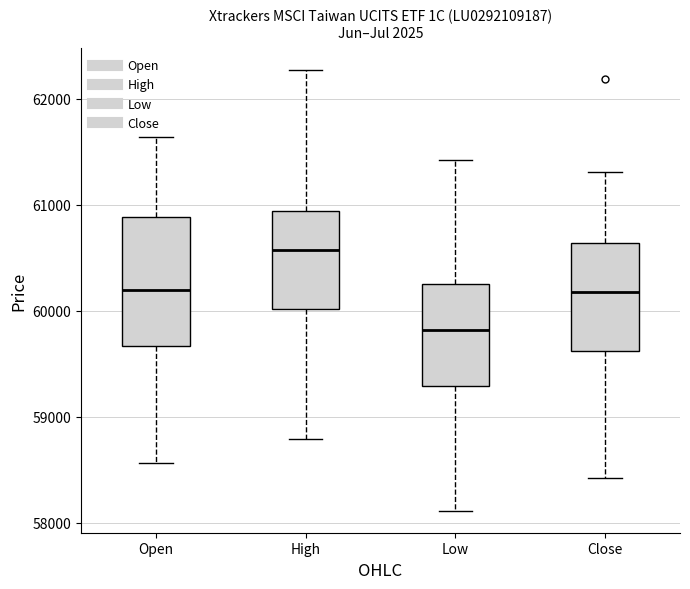

Which box is the tallest, from its lower edge to its upper edge?

Open